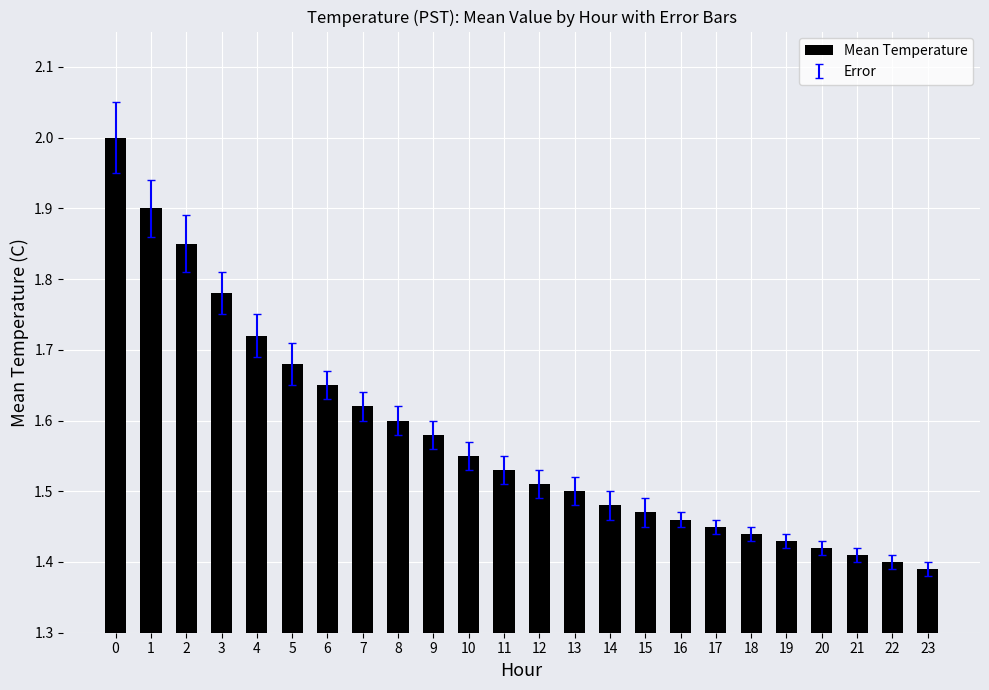

What is the difference between the values at 17 and 8?

0.2